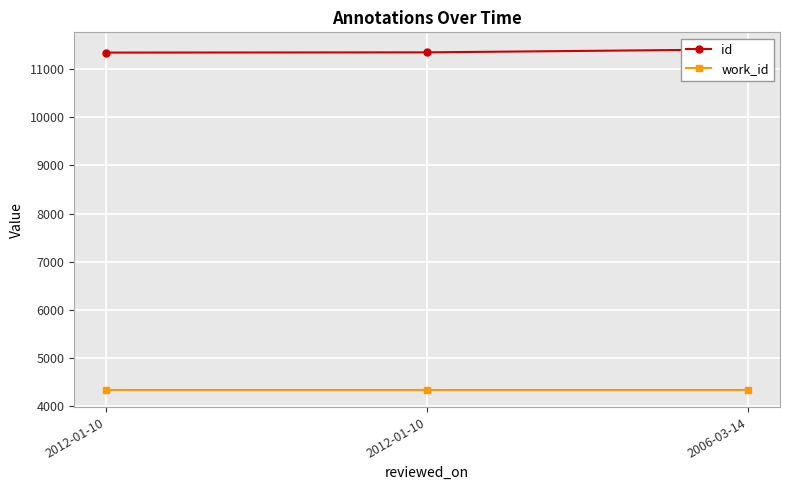

What is the smallest value displayed?

4339